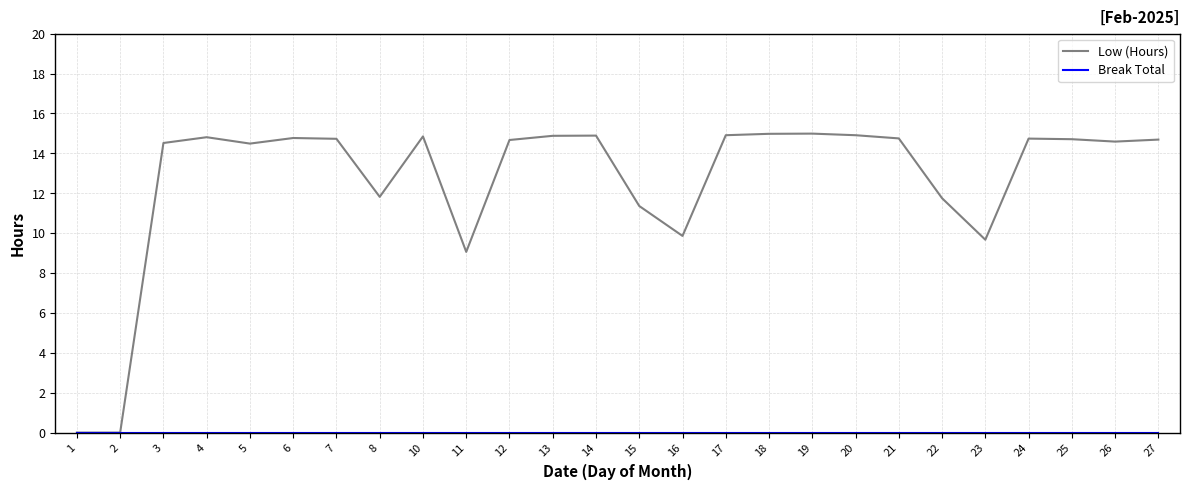

What is the maximum value for Low (Hours)?

15.0